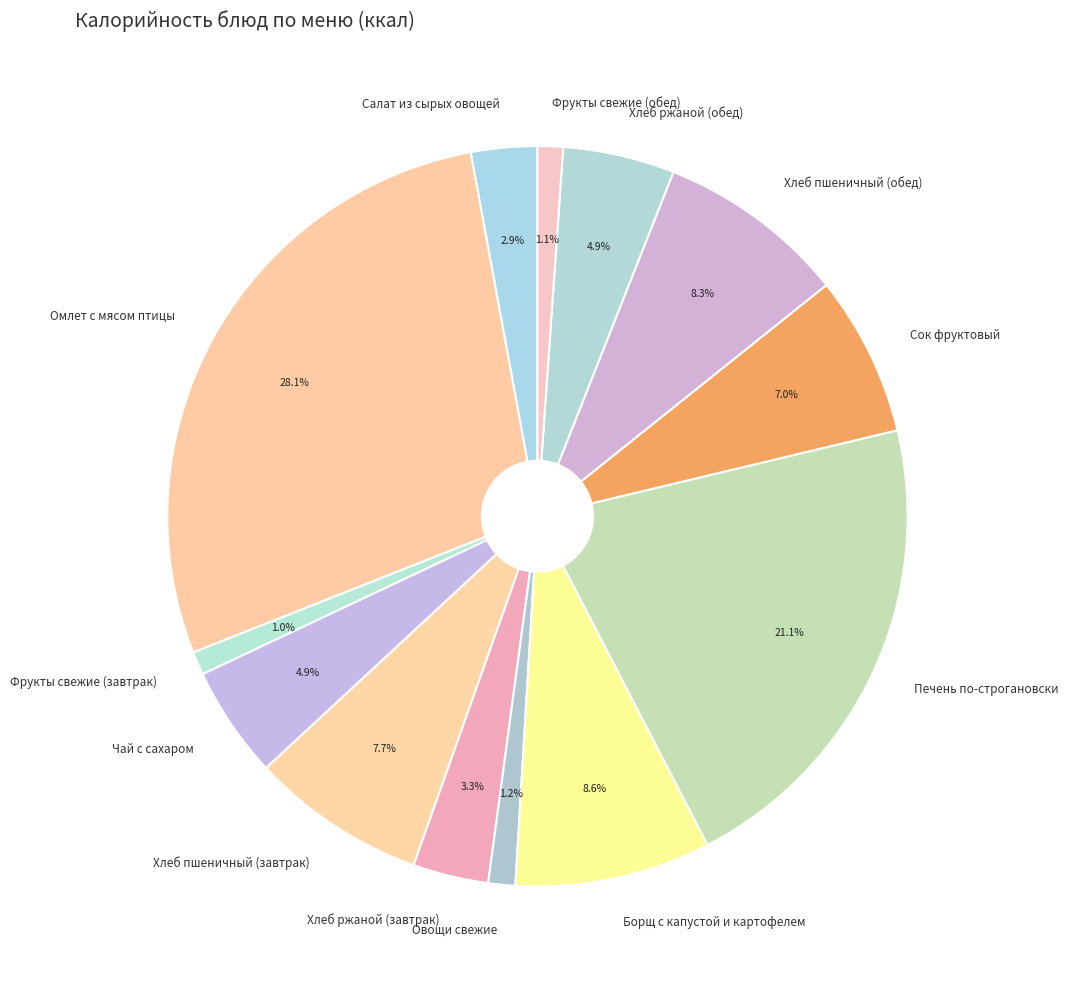

Is it true that Хлеб ржаной (завтрак) is 3% of the pie?

True